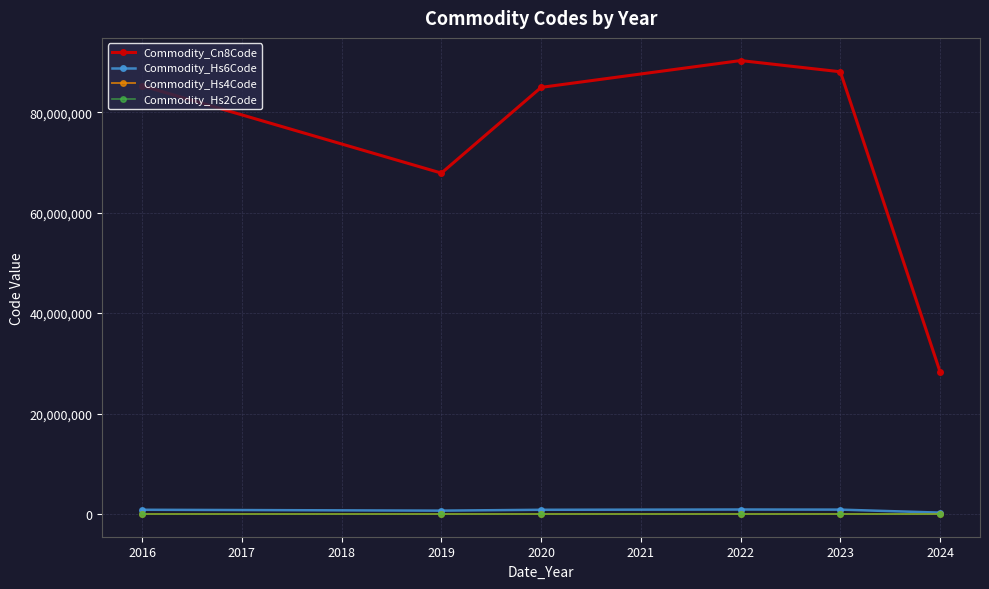

True or false: Commodity_Hs6Code has more than 2 interior local peaks.

False